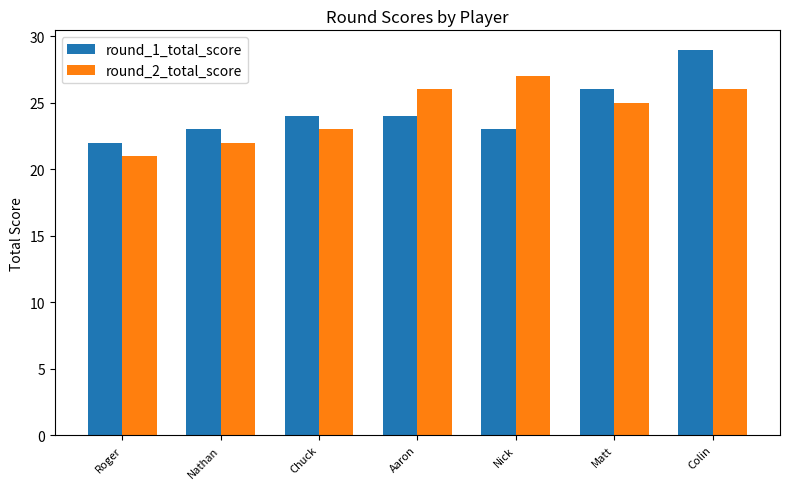

Which label corresponds to the smallest value in the chart?

Roger